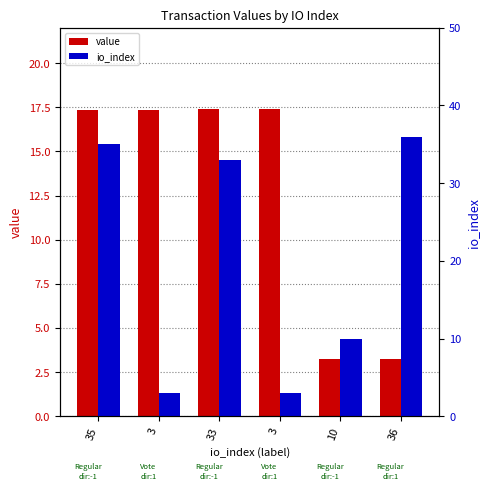

What is the value of the value bar at the 3rd from the left?

17.4